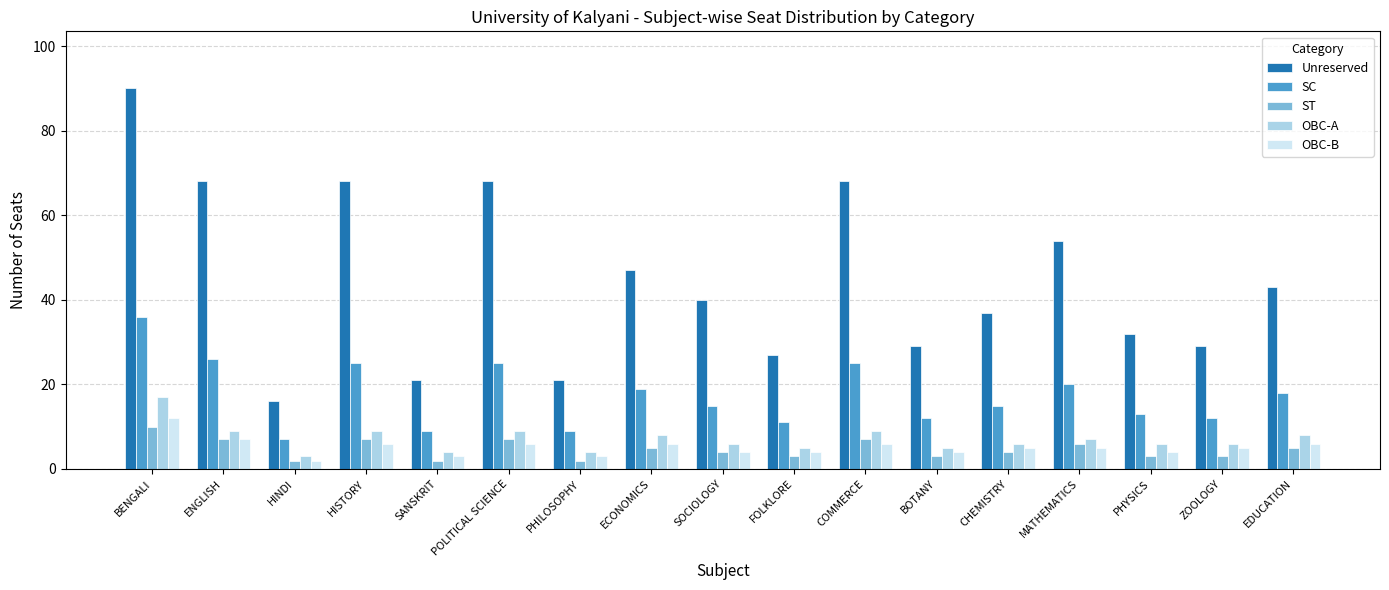

What is the total value across all series at EDUCATION?

80